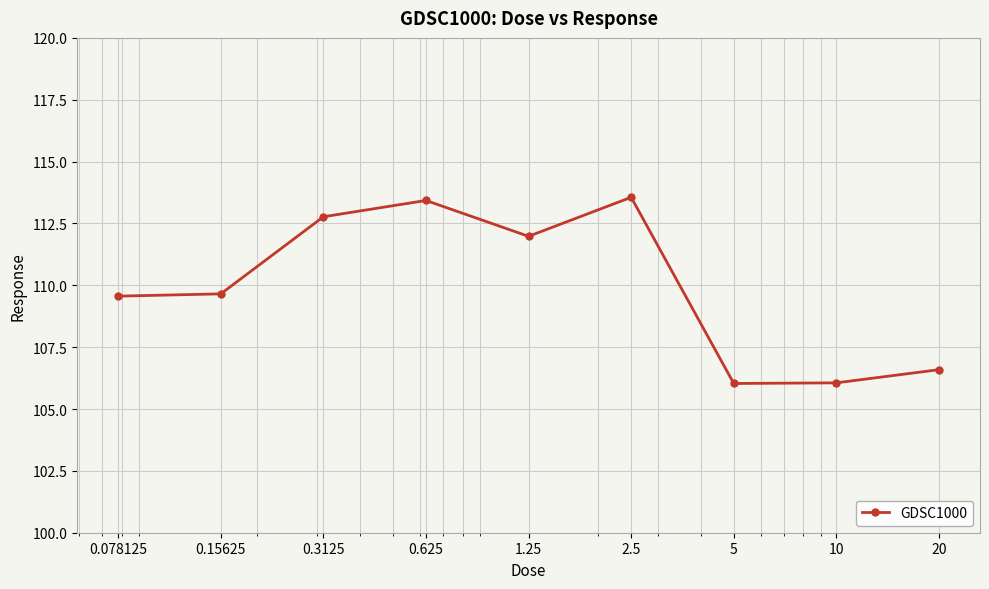

What is the value of the 8th point from the left?

106.1